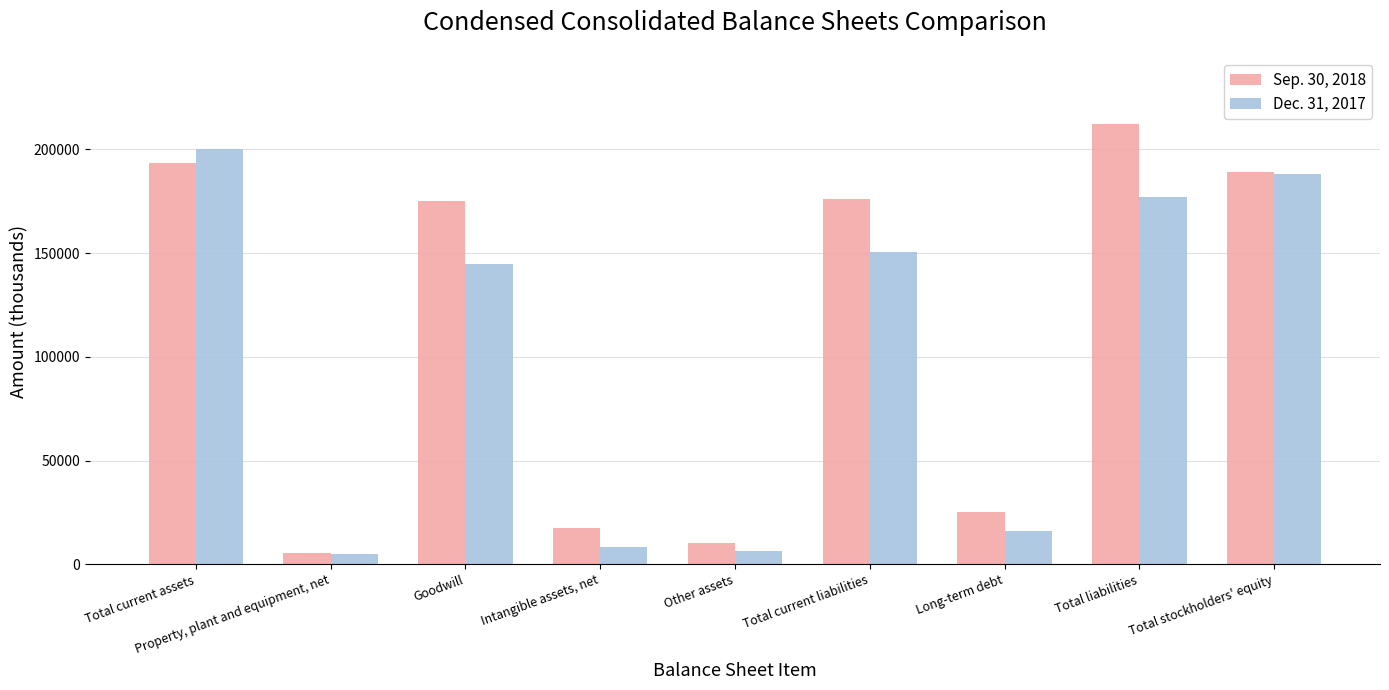

What is the greatest value displayed?

212299